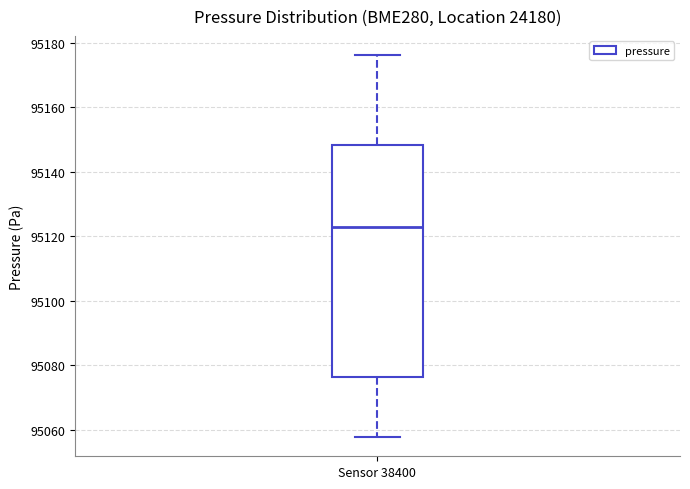

Read this box plot against the y-axis: the position of the median line, the range covered by the box, and the ends of both whiskers. The values are not printed on the chart, so give them approximately, as read against the axis.

median 95122, box 95076 to 95148, whiskers 95058 to 95176